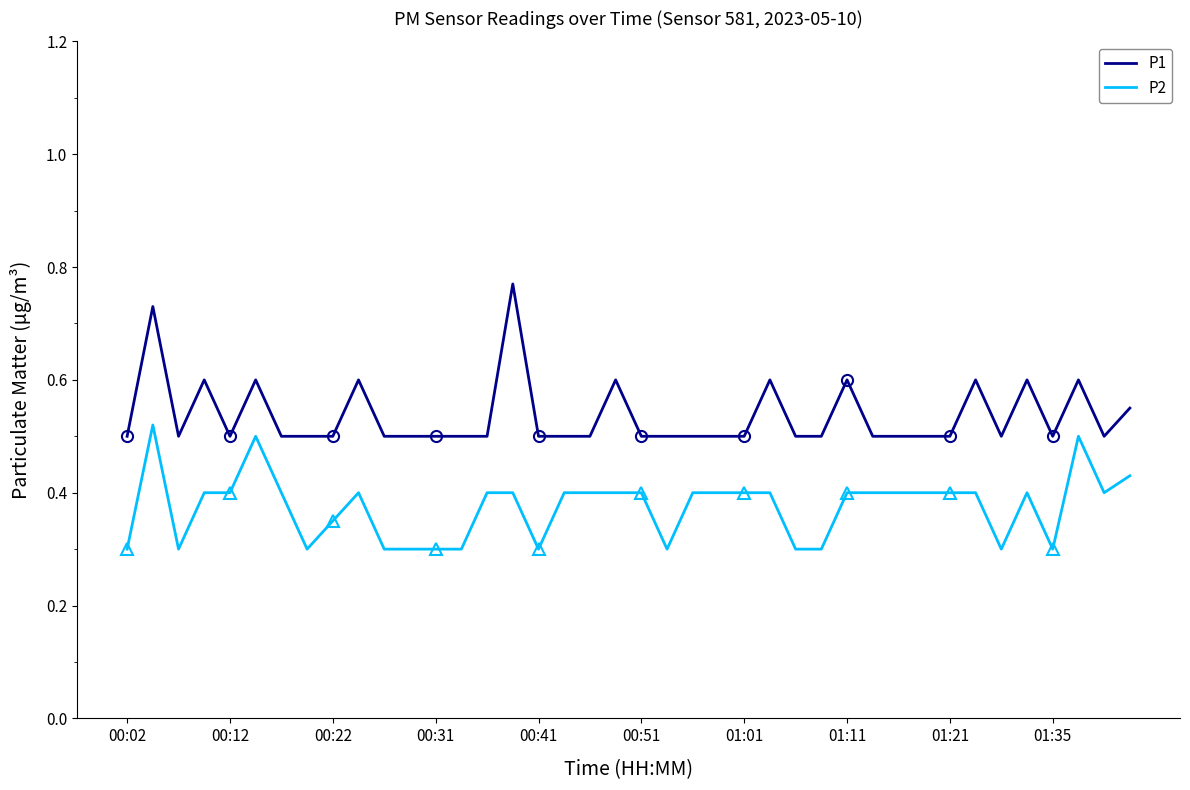

What is the approximate value of P1 at 22?

0.5